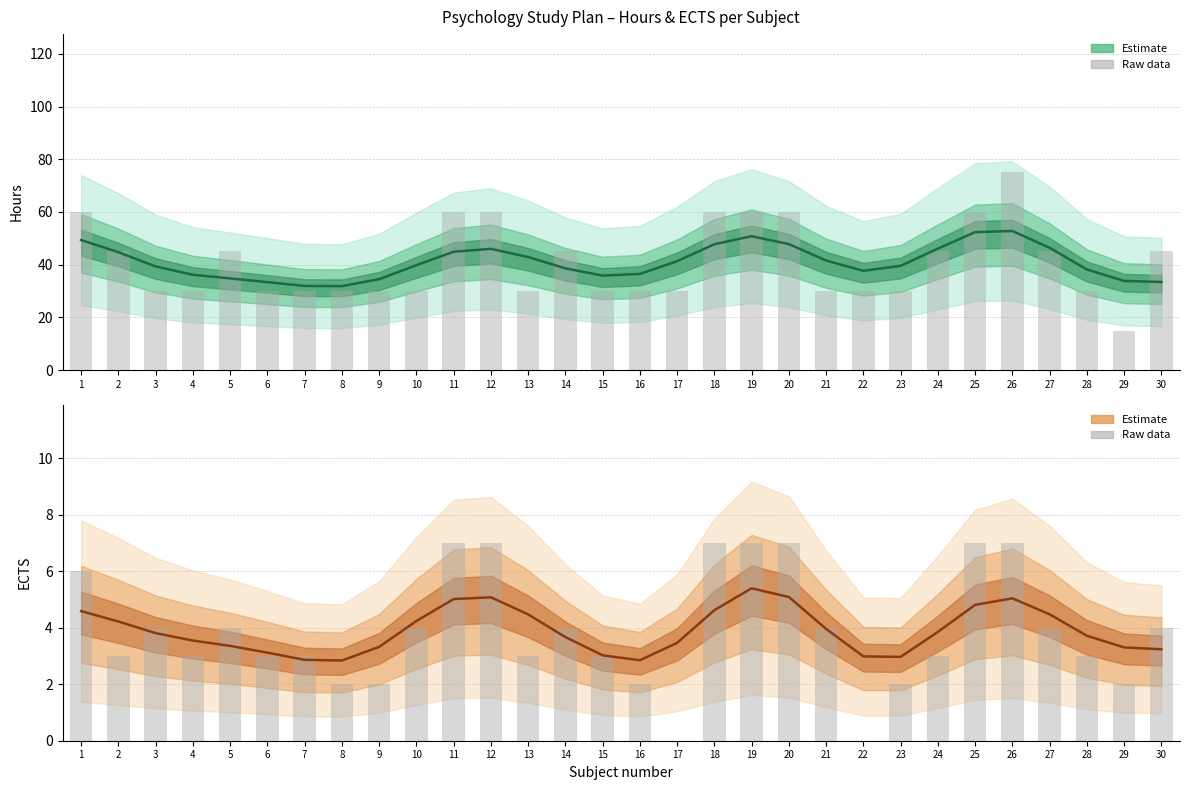

Is it true that Hours equals 94 at 18?

False